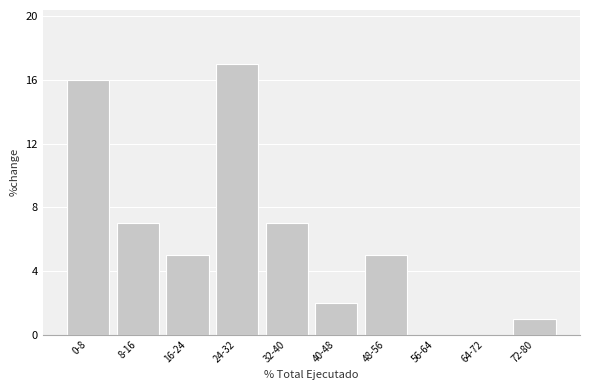

Reading left to right, extract all data points from this chart.

0-8=16	8-16=7	16-24=5	24-32=17	32-40=7	40-48=2	48-56=5	56-64=0	64-72=0	72-80=1